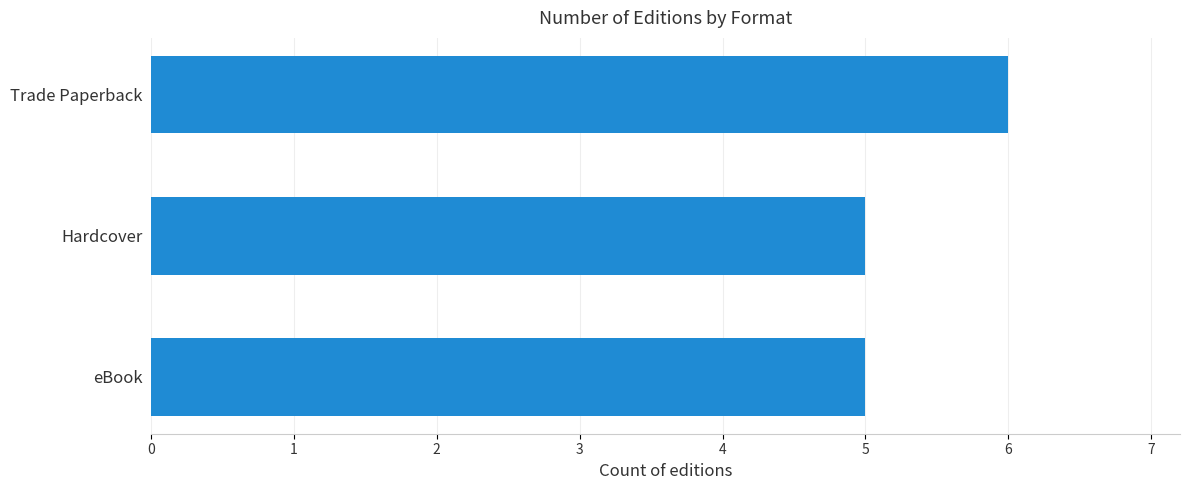

What is the average value?

5